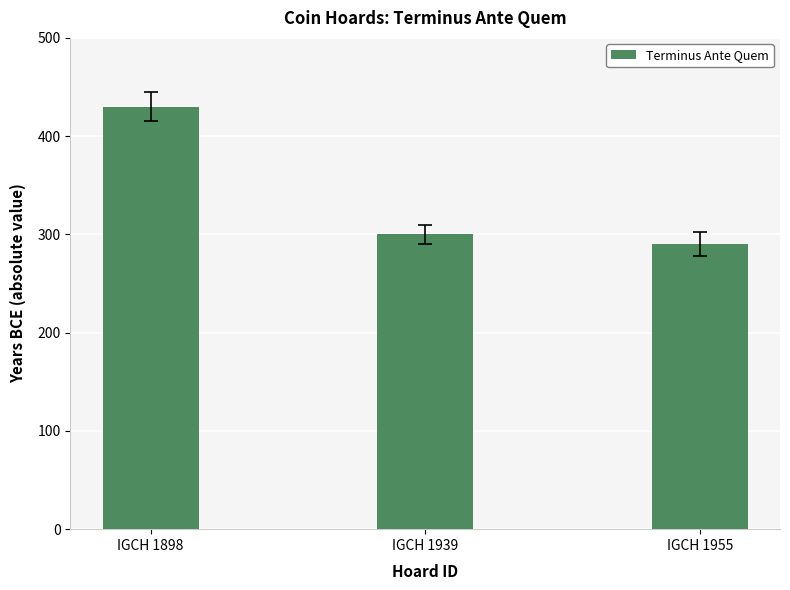

What is the minimum value shown in the chart?

290